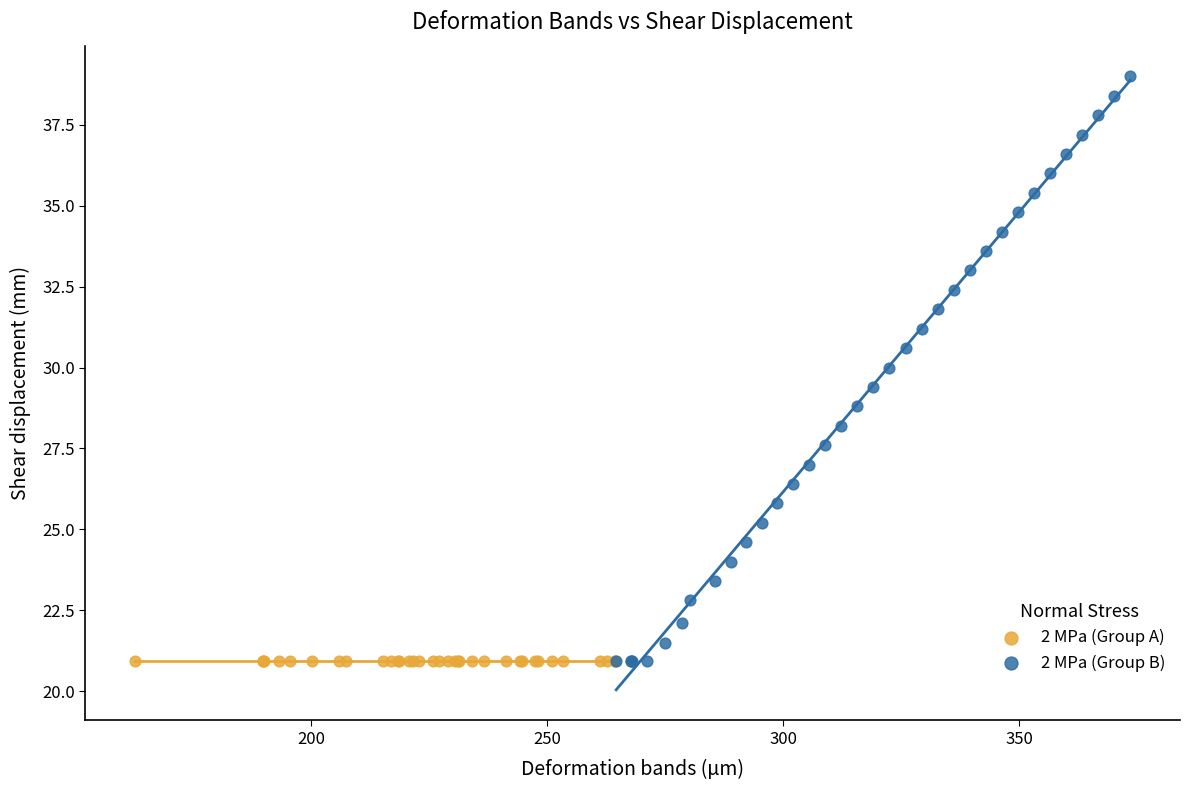

Which series contains the highest Y value?

2 MPa (Group B)